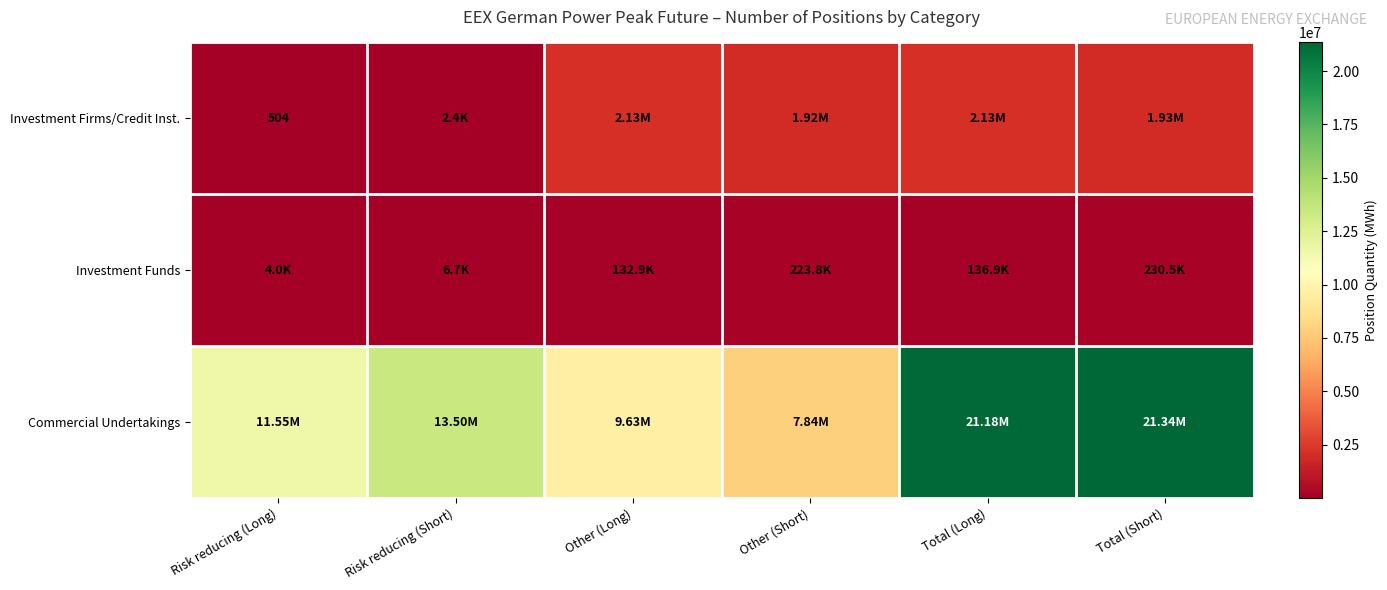

Rank the series by their maximum value, from lowest to highest.

Investment Funds, Investment Firms/Credit Inst., Commercial Undertakings